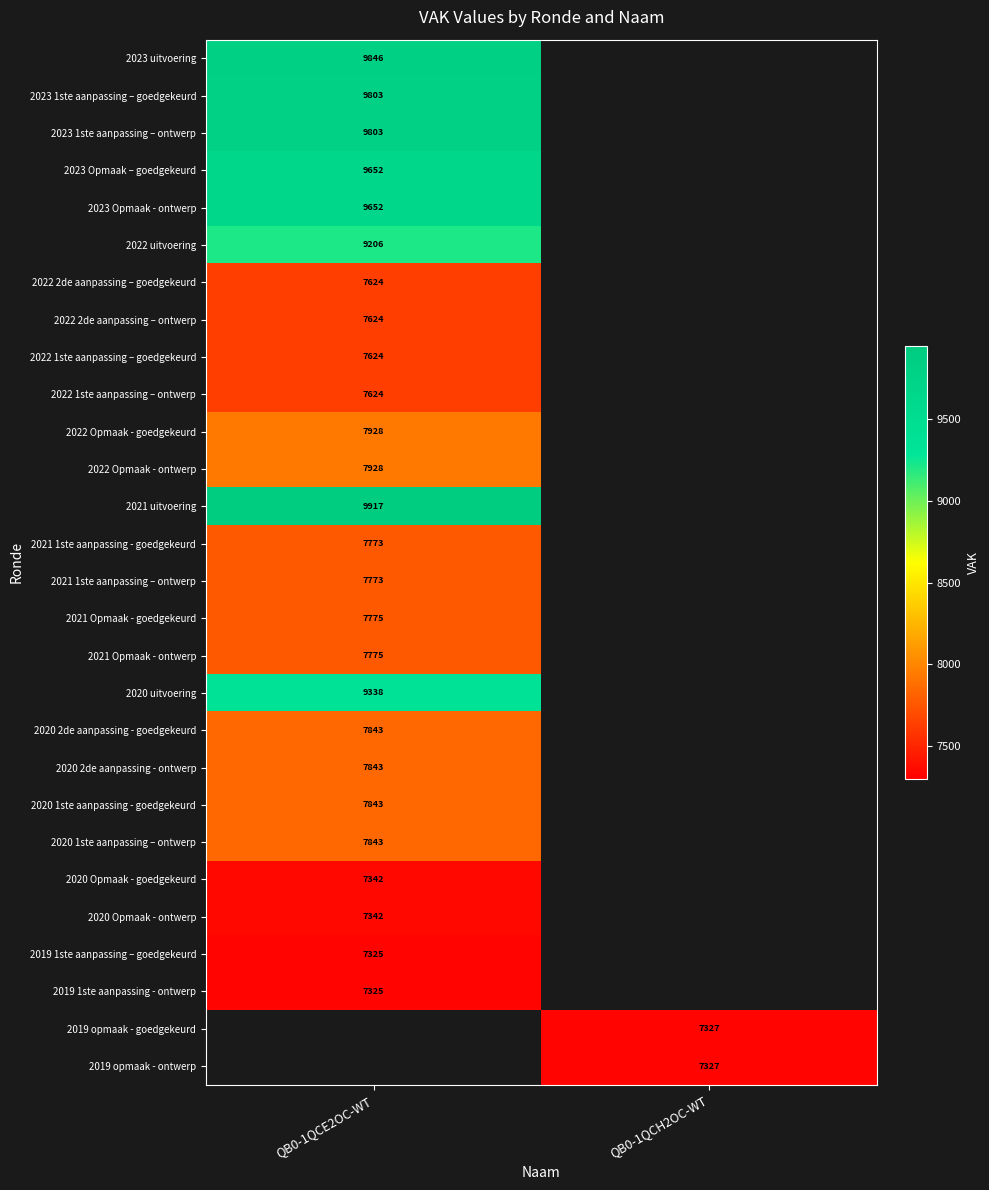

Is it true that 2021 1ste aanpassing – ontwerp equals 13180 at QB0-1QCE2OC-WT?

False